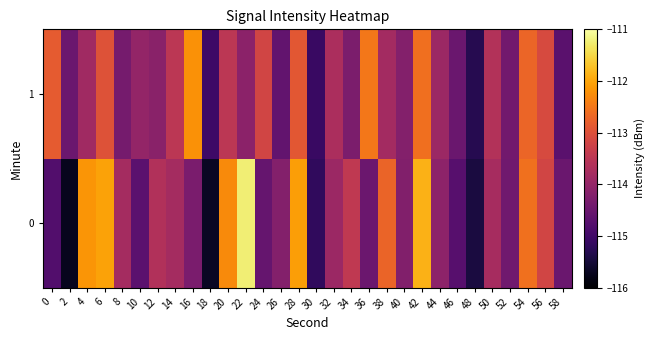

Which series changed the most between 30 and 32?

1